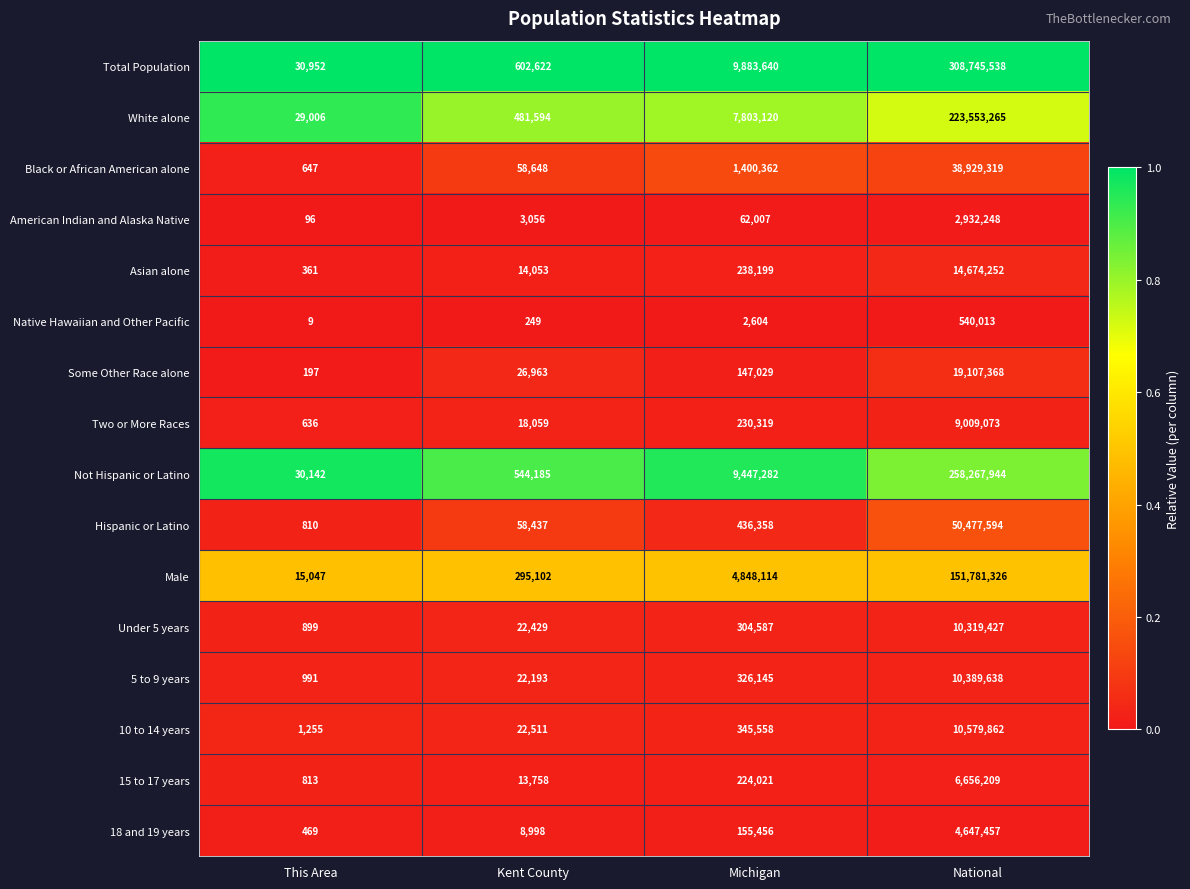

How many distinct data groups are displayed?

16